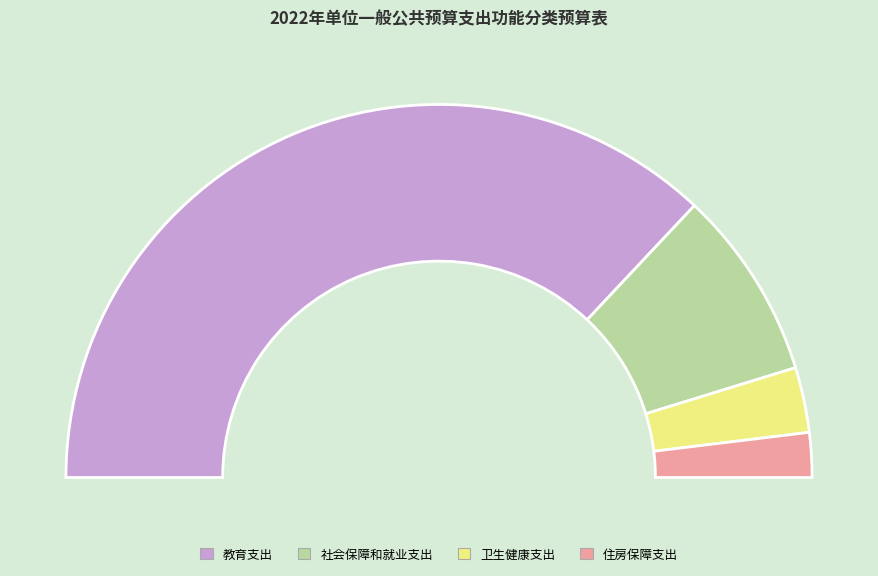

Combined, what portion of the pie is 住房保障支出 and 社会保障和就业支出?

20.3%